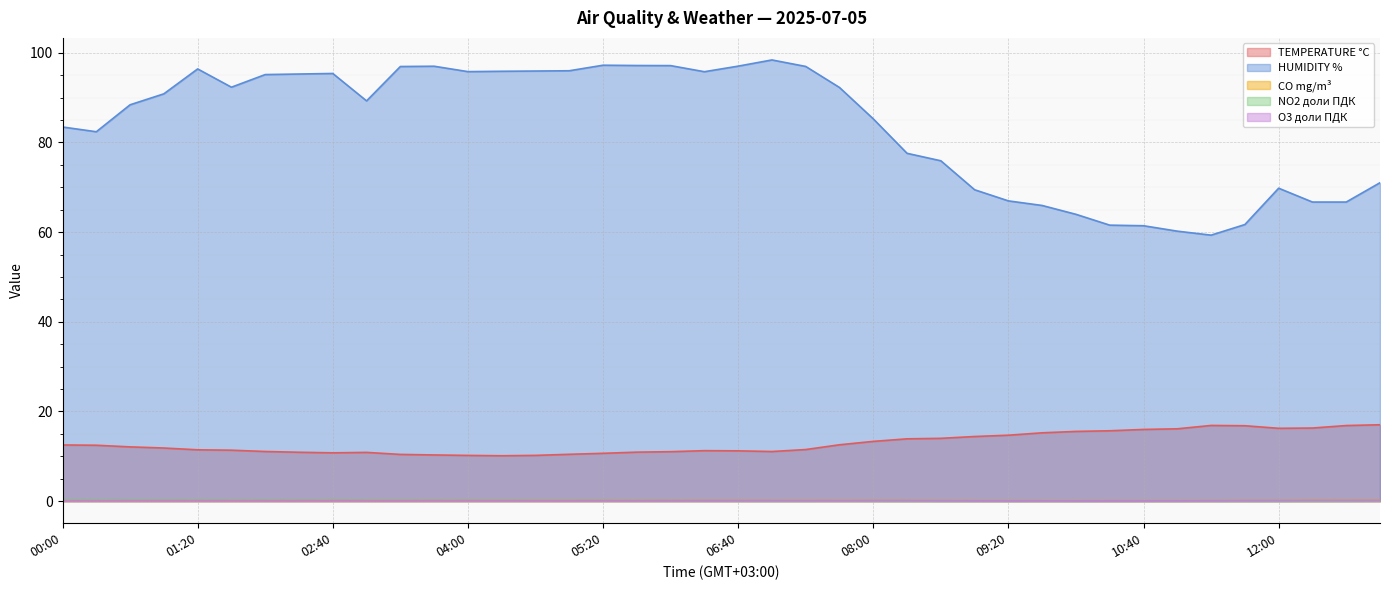

Where is the first local minimum for TEMPERATURE °C?

02:40